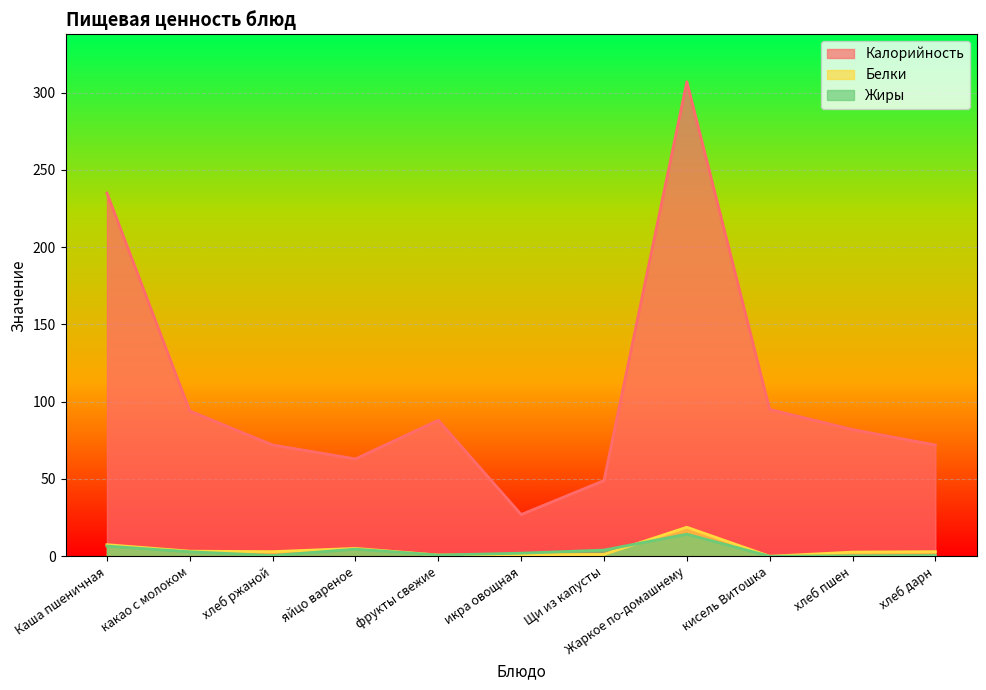

Between икра овощная and кисель Витошка, which series saw the biggest shift?

Калорийность